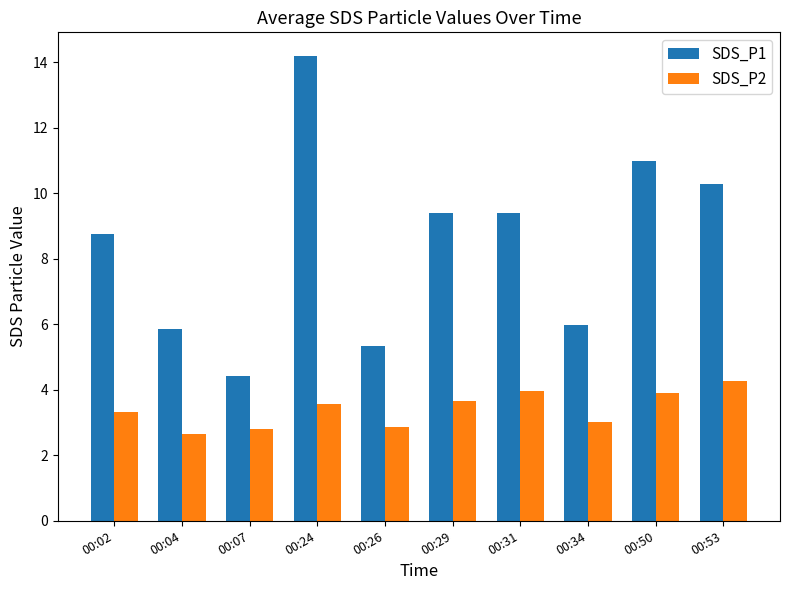

What is the difference between the second highest and minimum values in the SDS_P2 series?

1.3